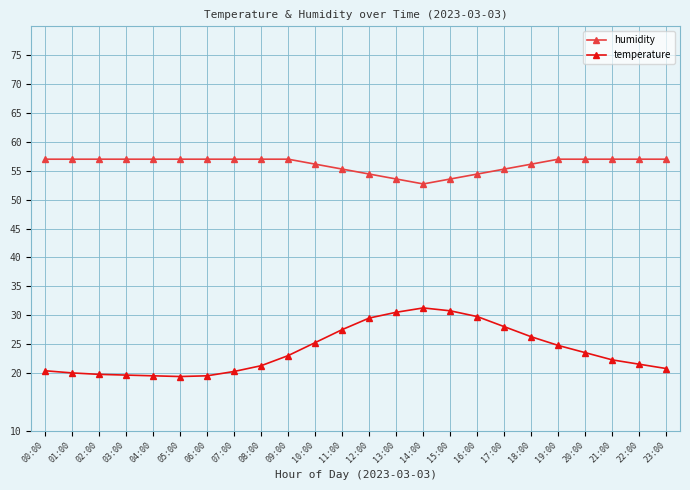

What is the label of the 4th point from the right?

20:00